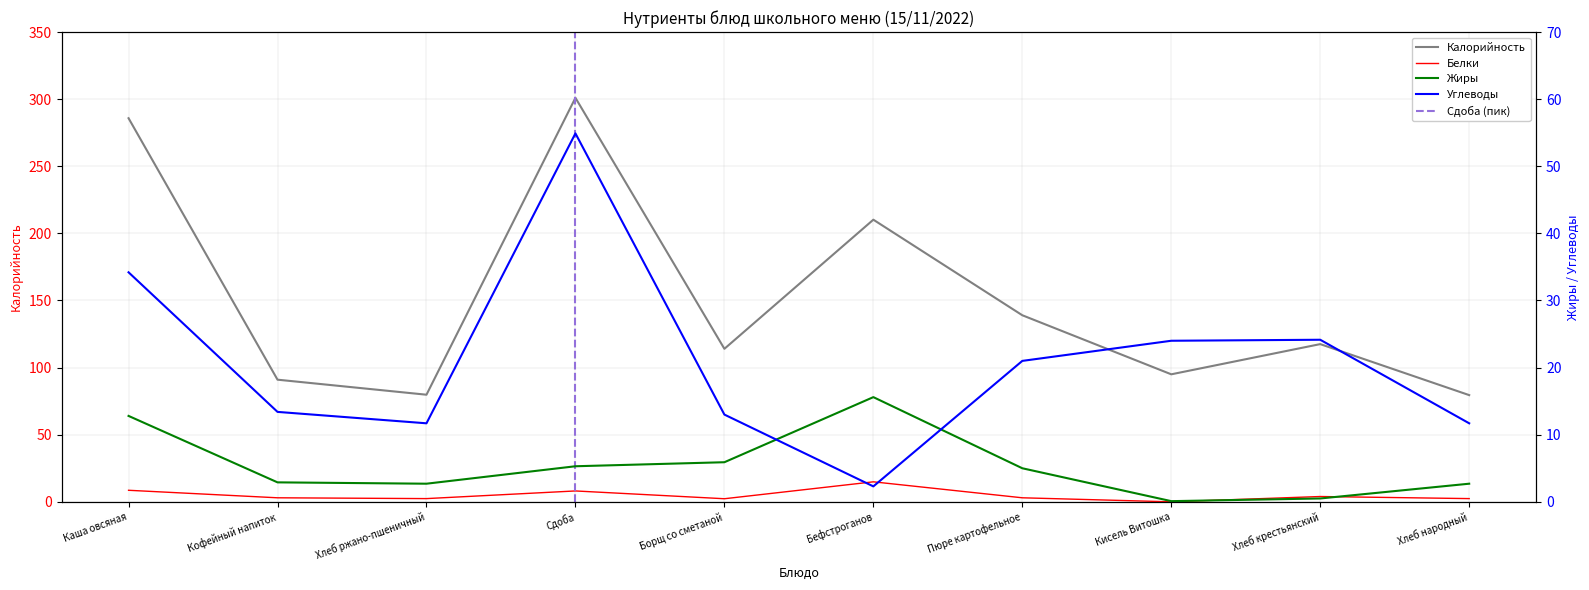

After their last crossing, which series has the higher values: Углеводы or Жиры?

Углеводы